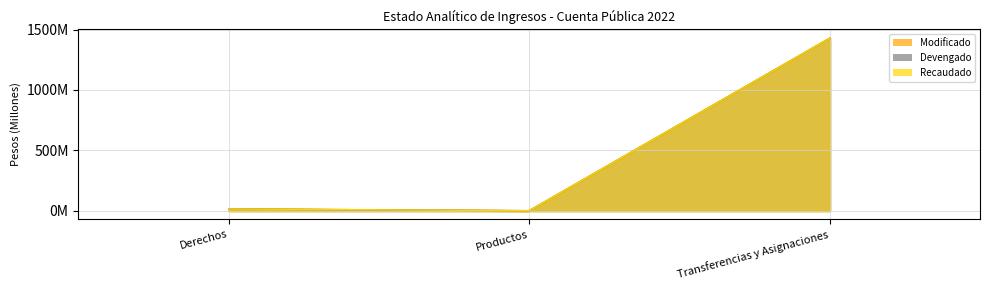

What is the difference between the maximum and minimum values in the Modificado series?

1428731847